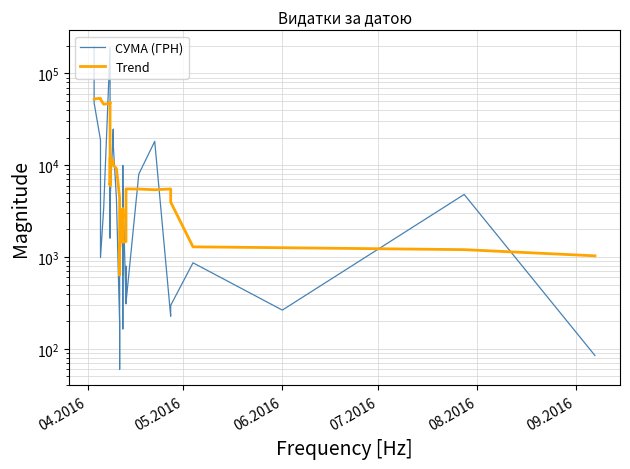

True or false: Trend has more than 1 points higher than both neighbors.

True